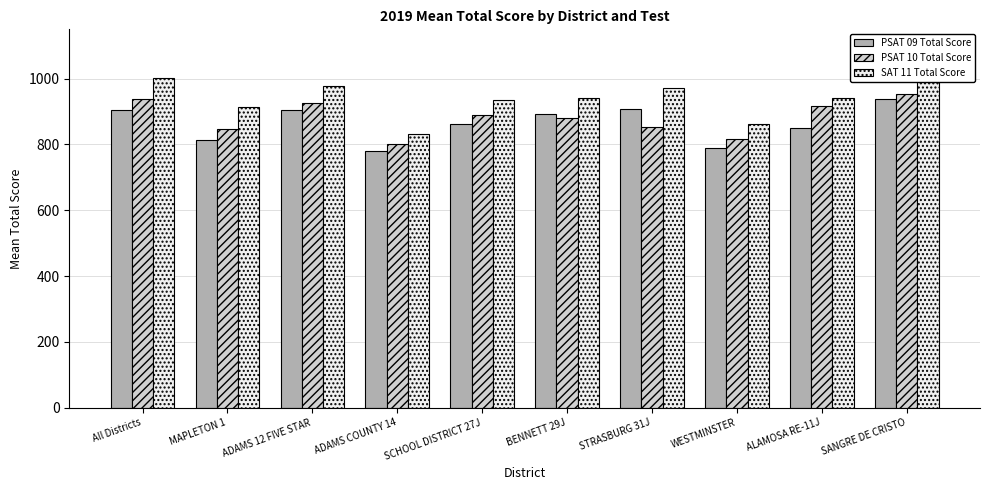

What is the sum of all PSAT 09 Total Score values?

8645